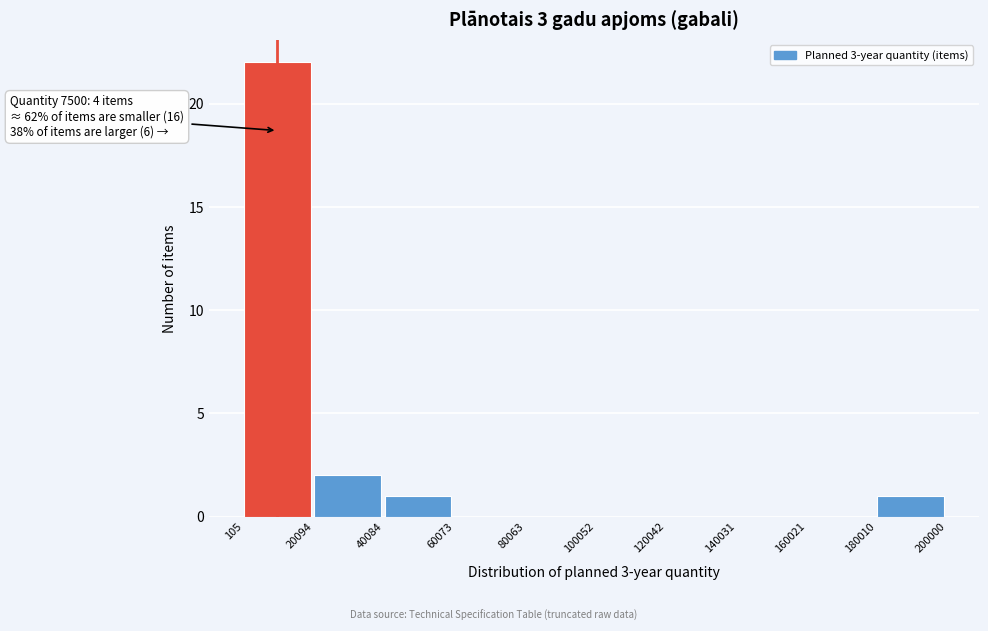

Which range on the x-axis has the tallest bar?

105 to 20094